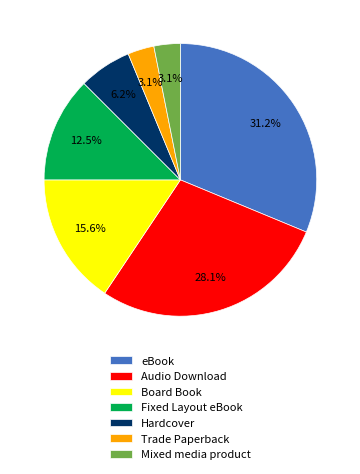

True or false: Hardcover accounts for 6% of the total.

True